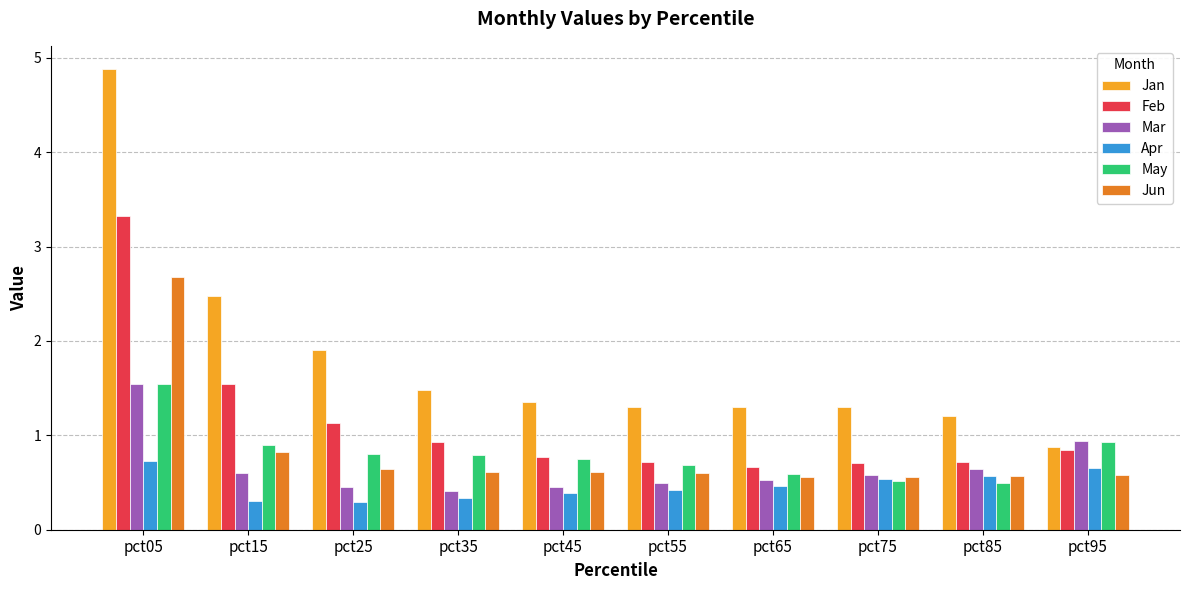

What is the difference between the maximum and minimum values in the Mar series?

1.1